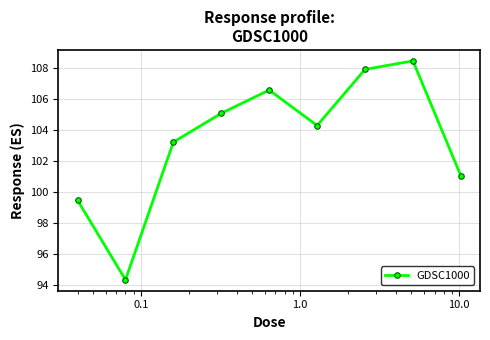

Does the chart have visible grid lines?

Yes